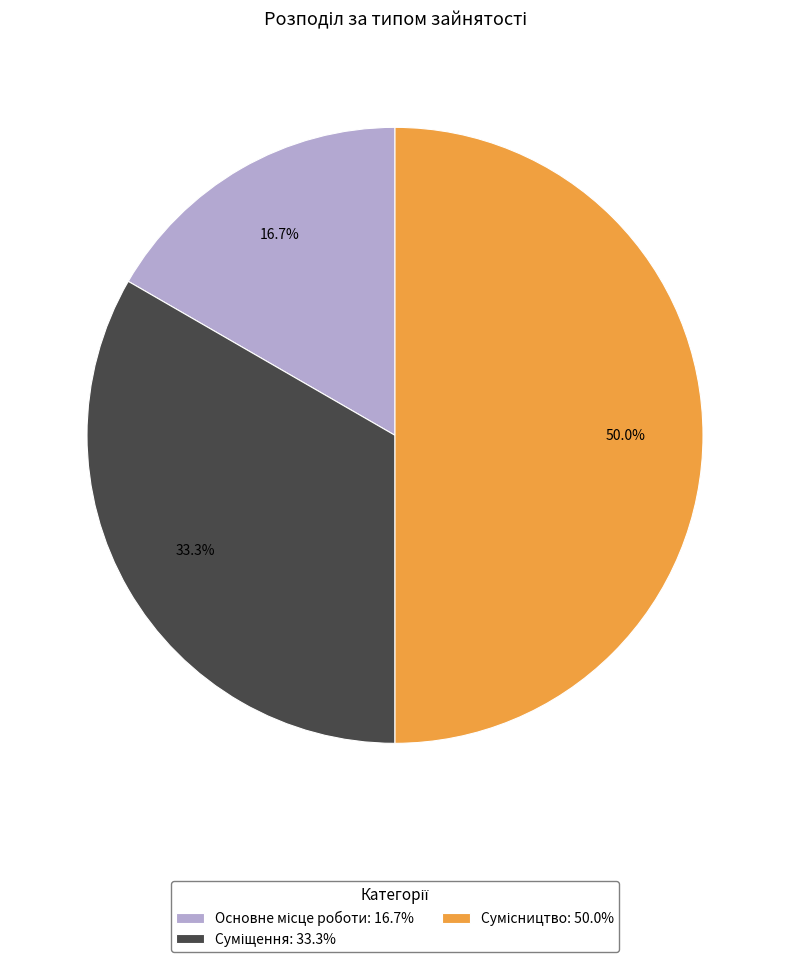

True or false: Суміщення accounts for 46% of the total.

False